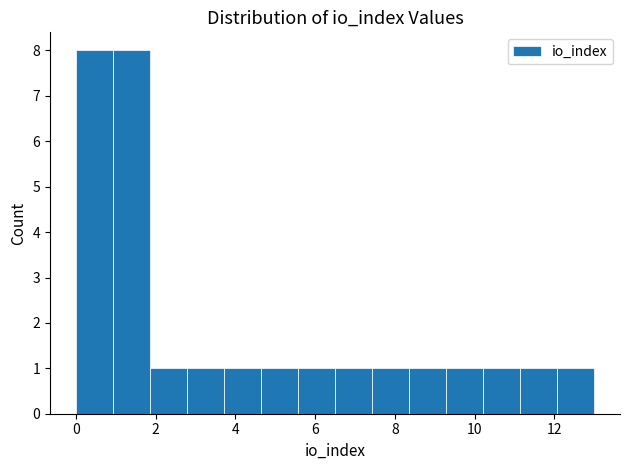

Reading left to right, transcribe this chart: for each bar, give the range it covers on the x-axis and its height. Neither the bar edges nor the heights are printed on the chart, so give them approximately, as read against the axes.

0.0 to 1.0: 8
1.0 to 1.8: 8
1.8 to 2.8: 1
2.8 to 3.8: 1
3.8 to 4.6: 1
4.6 to 5.6: 1
5.6 to 6.6: 1
6.6 to 7.4: 1
7.4 to 8.4: 1
8.4 to 9.2: 1
9.2 to 10.2: 1
10.2 to 11.2: 1
11.2 to 12.0: 1
12.0 to 13.0: 1